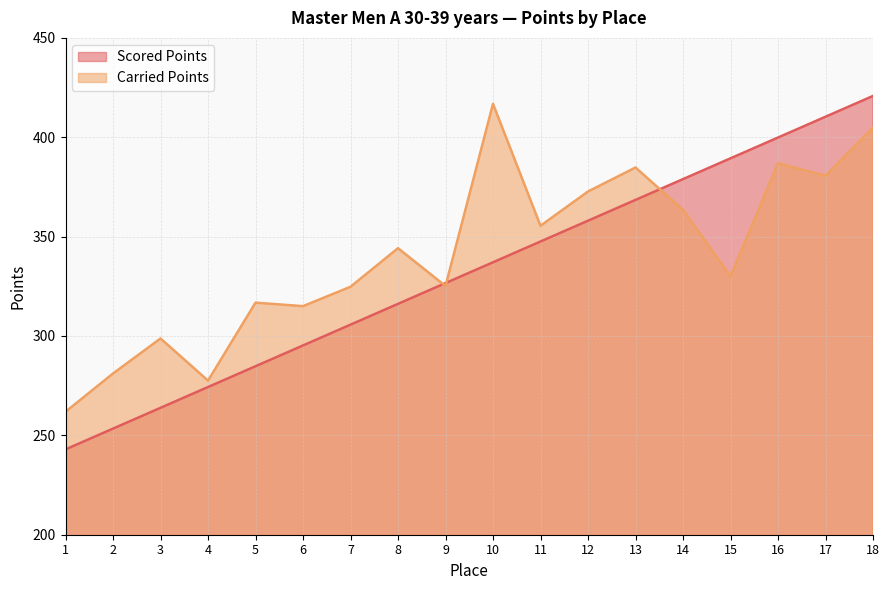

At which label does Scored Points first exceed 337?

10